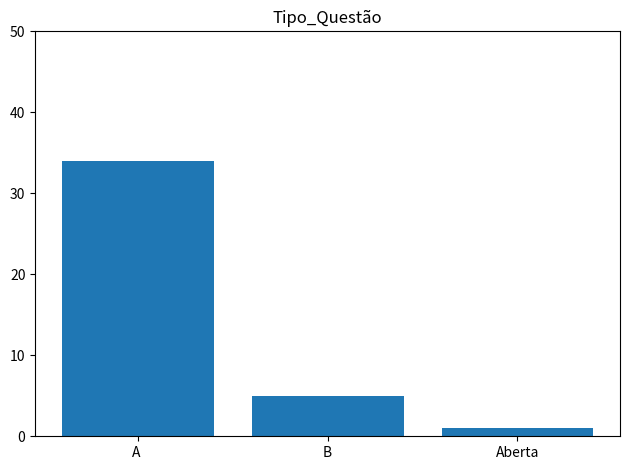

What is the difference between the second highest and minimum values?

4